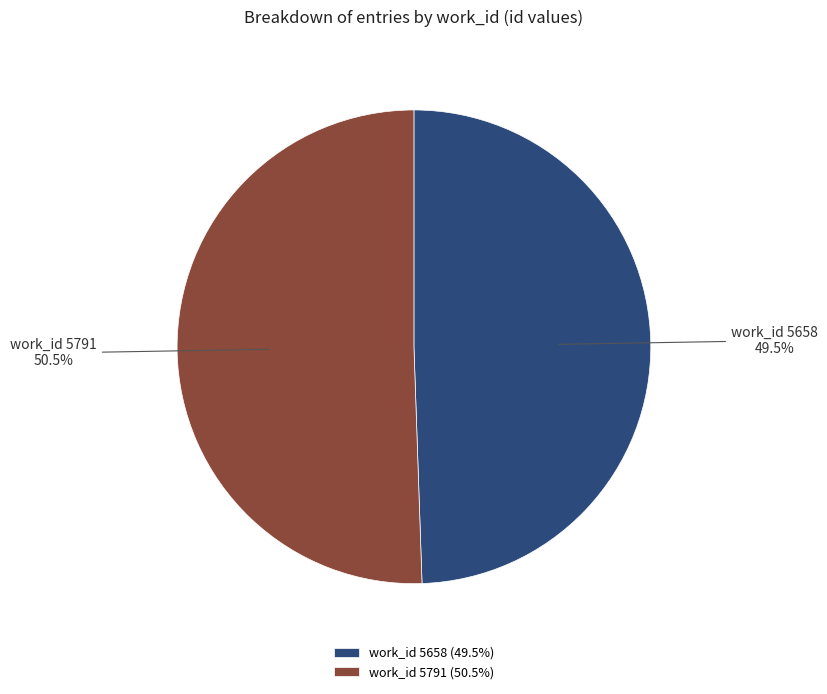

Do work_id 5658 and work_id 5791 together represent more than half of the pie?

Yes